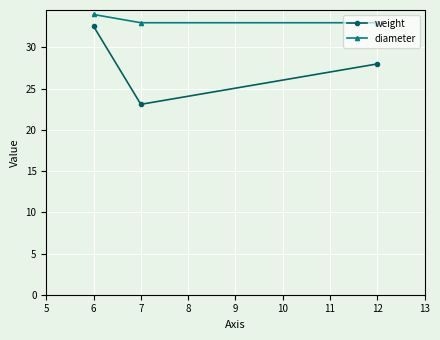

Reading left to right, what are all the values shown in this chart?

weight: 32.6	23.1	28.0
diameter: 34.0	33.0	33.0